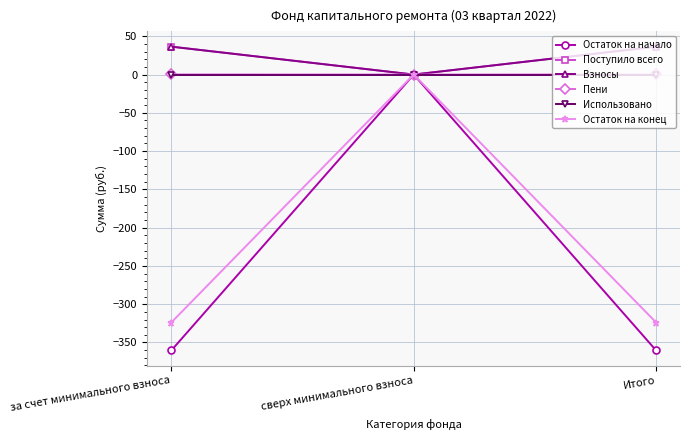

How many data points in Взносы are less than 36?

1